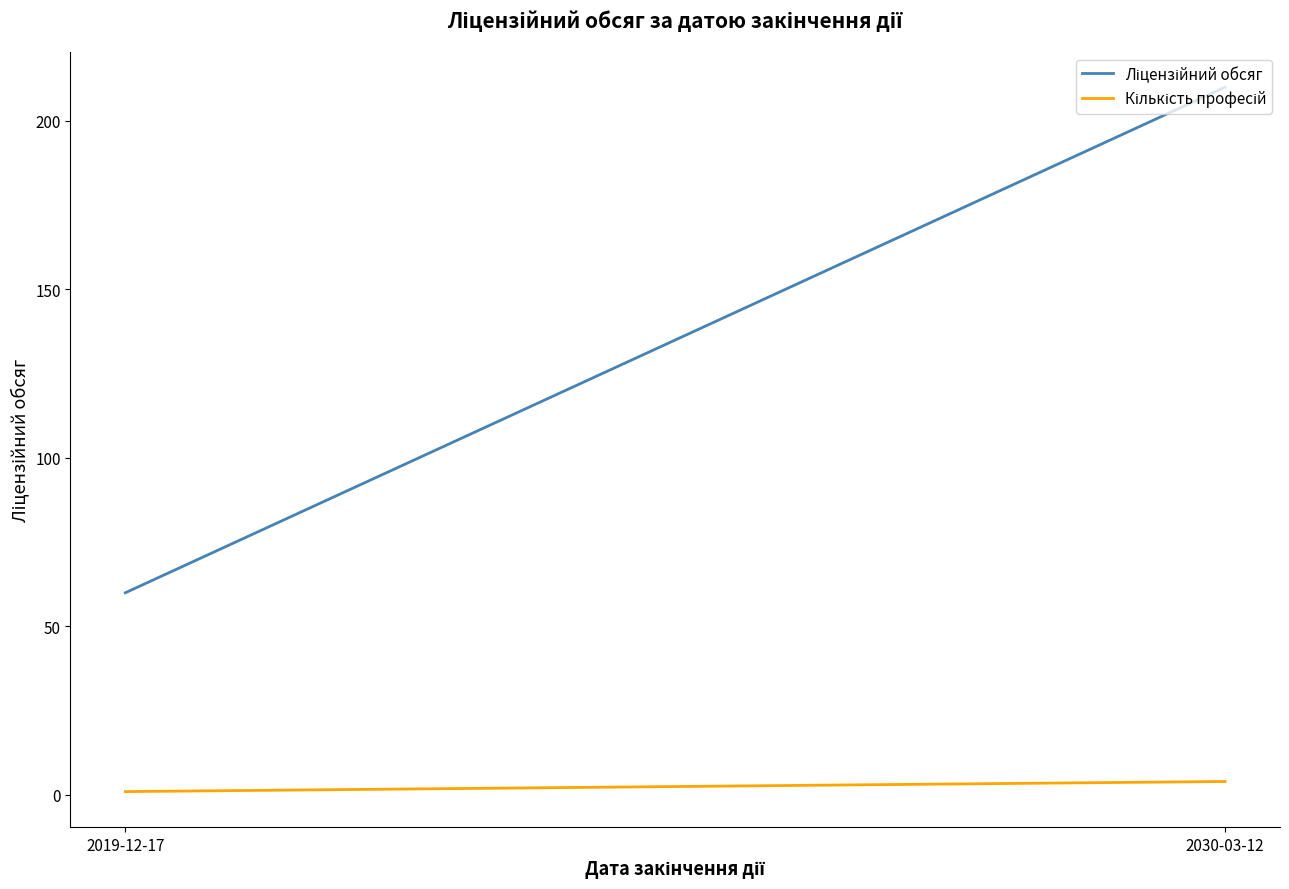

The value of Ліцензійний обсяг at 2019-12-17 is 102. True or false?

False